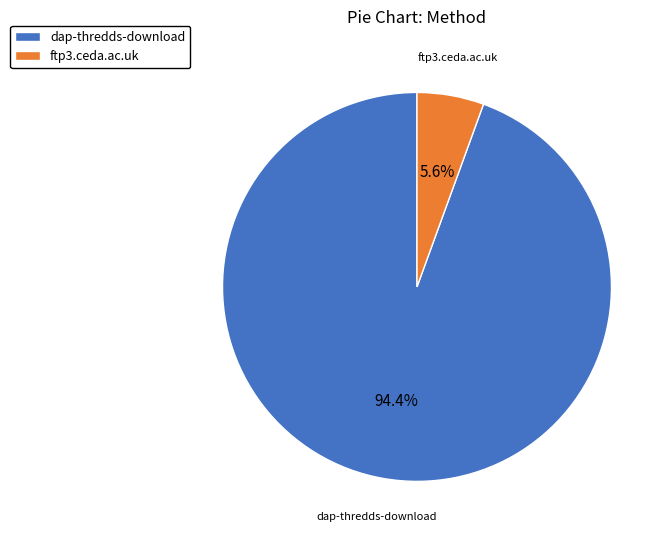

Which slice is the smallest?

ftp3.ceda.ac.uk